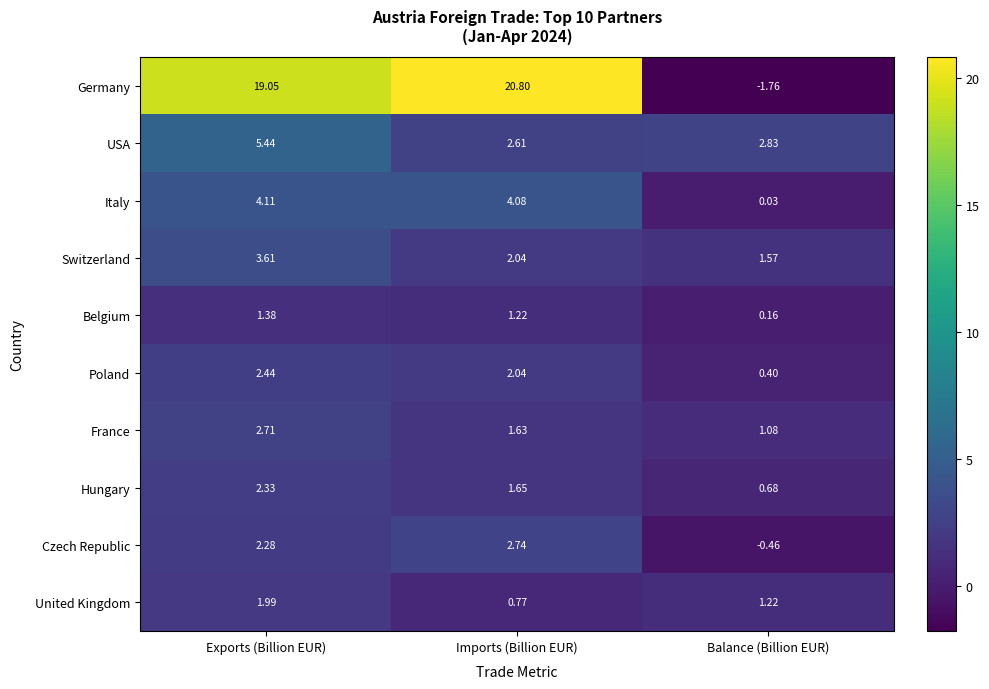

At which label does Czech Republic first exceed 2?

Exports (Billion EUR)